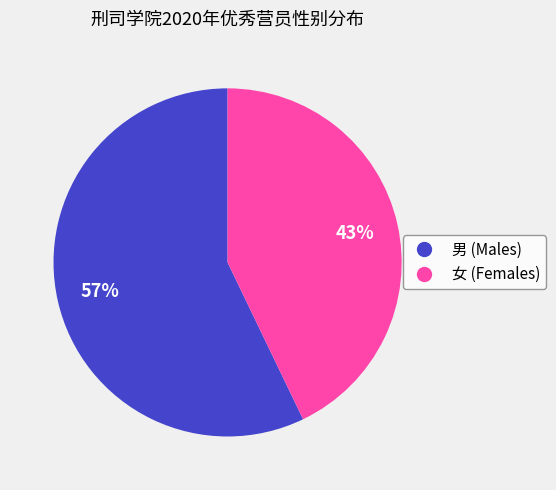

Is it true that 女 is 33% of the pie?

False